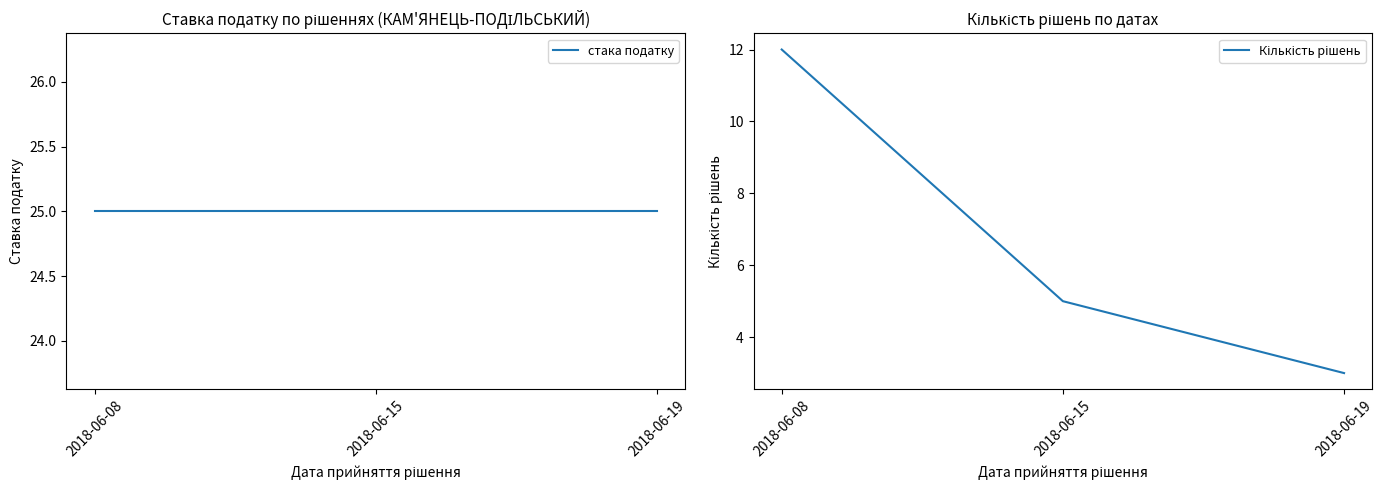

What is the difference between the highest and lowest values at 2018-06-19?

22